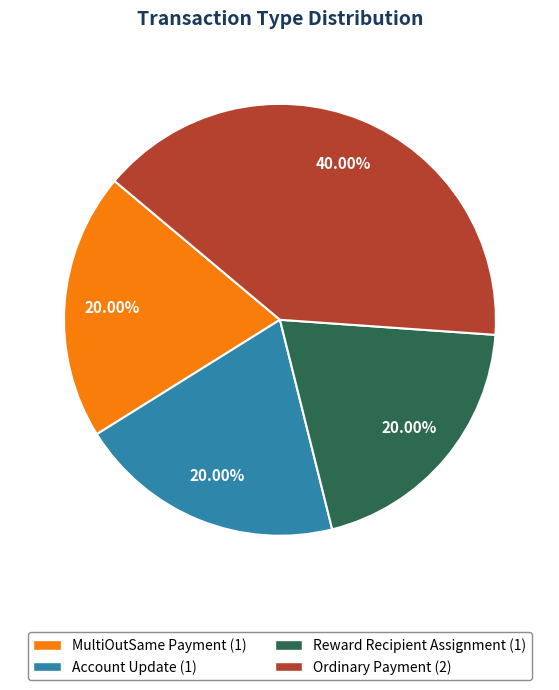

What percentage is NOT represented by Account Update?

80.0%